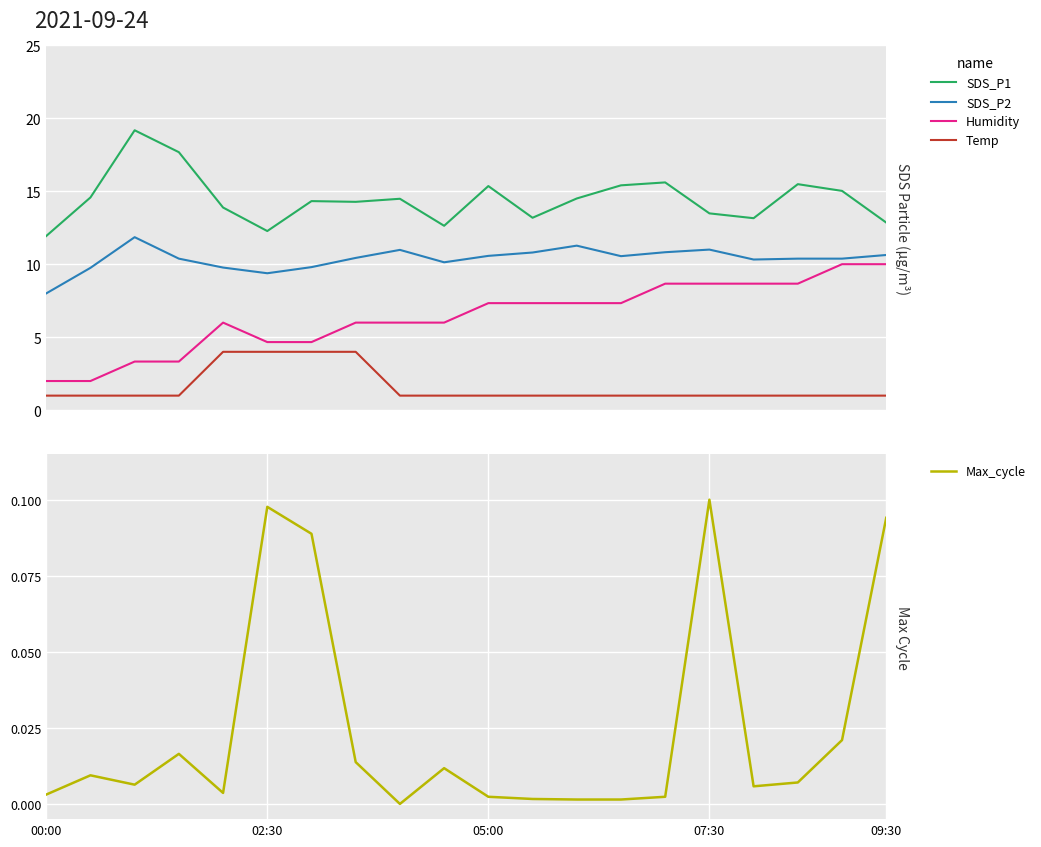

The value of Max_cycle at 17 is 0.0. True or false?

True